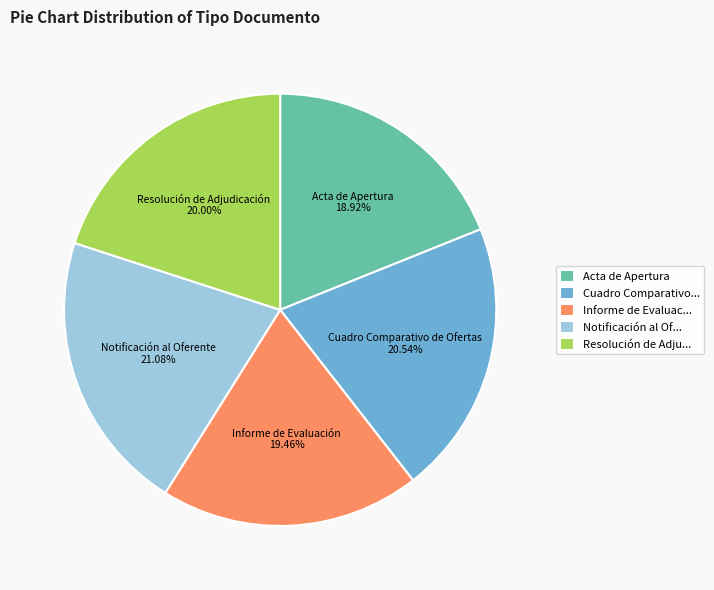

Count the number of slices in the pie.

5